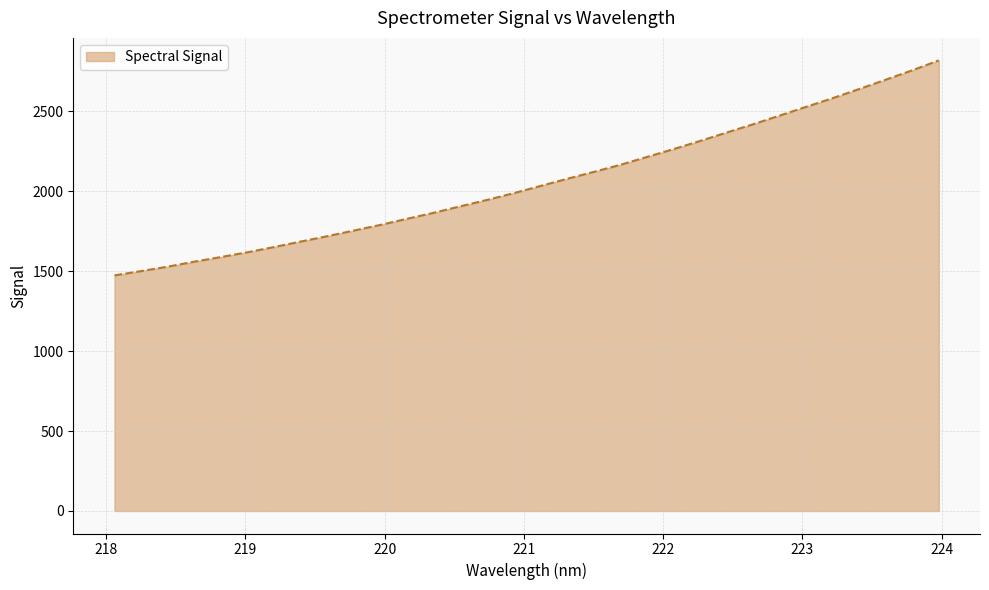

What is the smallest value displayed?

1473.7